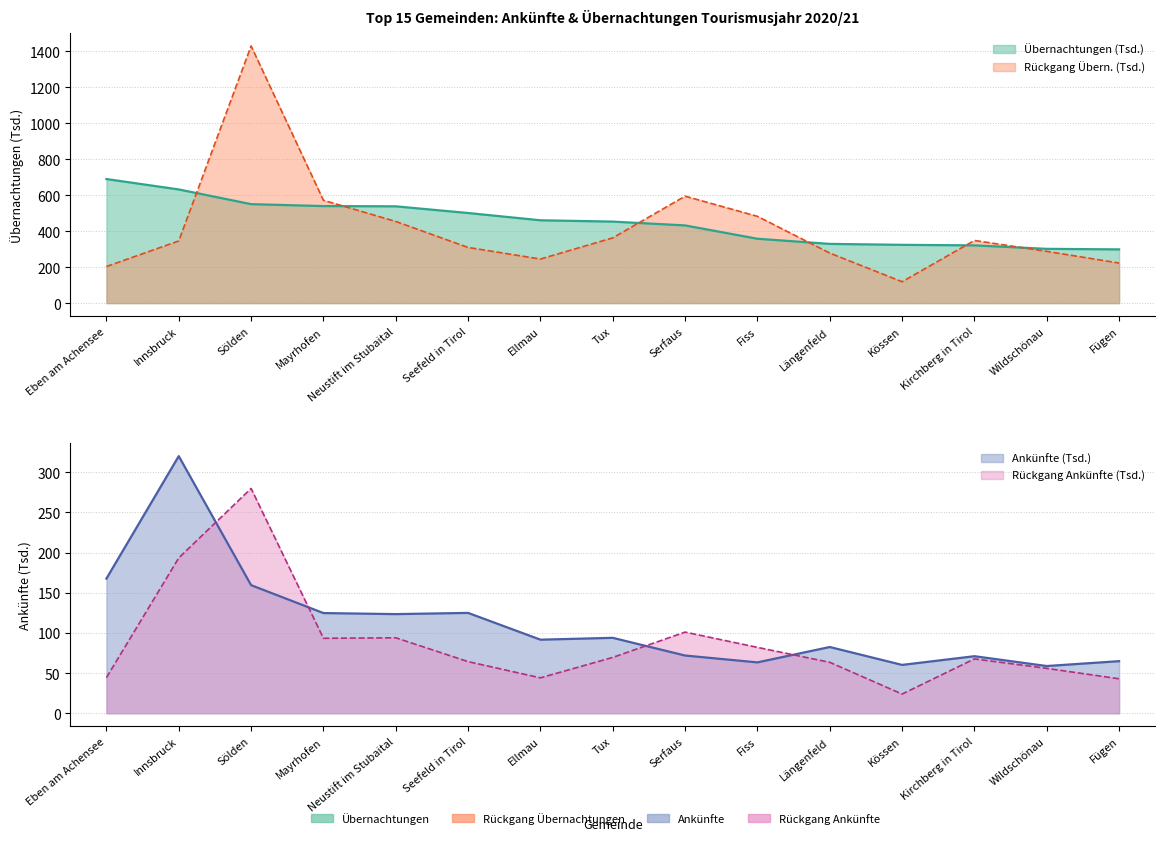

What is the value of the Ankünfte point at the 3rd from the left?

159.4